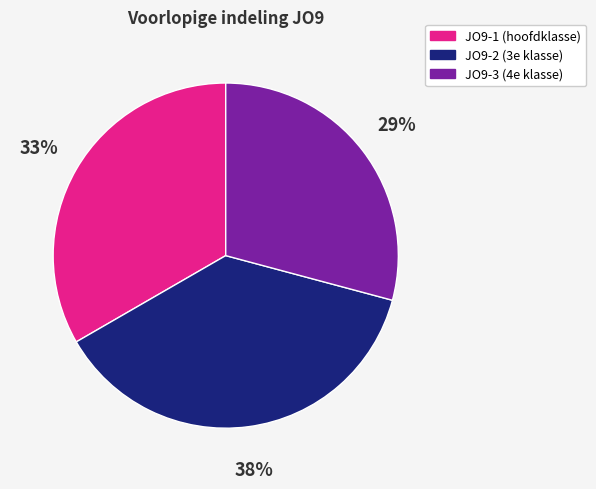

How many segments does this pie chart have?

3